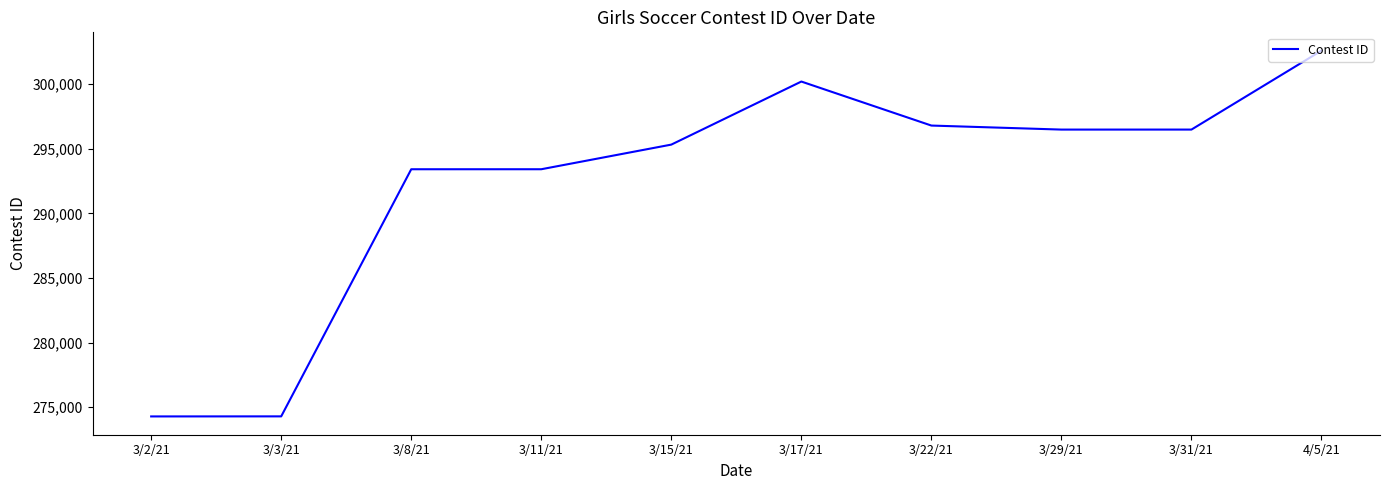

What is the approximate value at 3/8/21, to the nearest 100?

293400